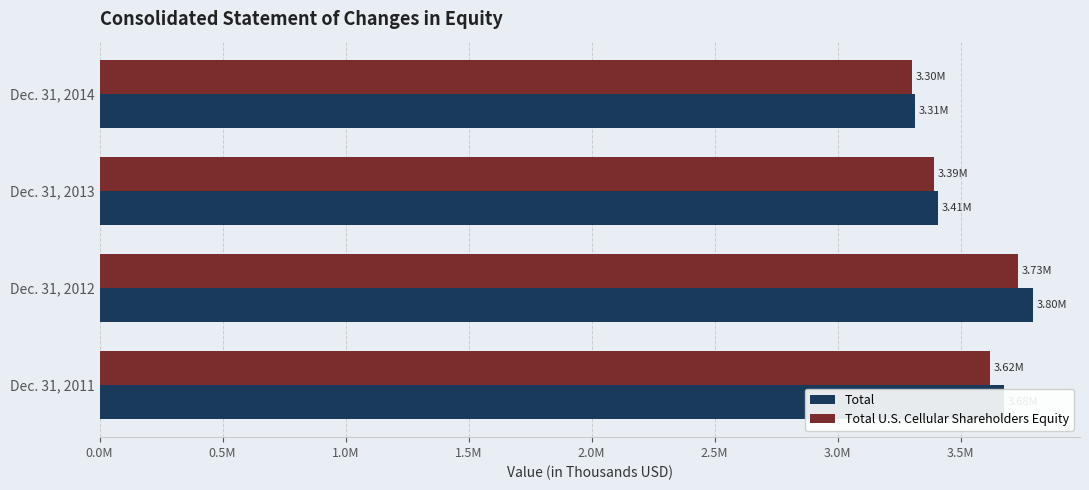

What is the value of the Total U.S. Cellular Shareholders Equity bar at the 1st from the left?

3619961